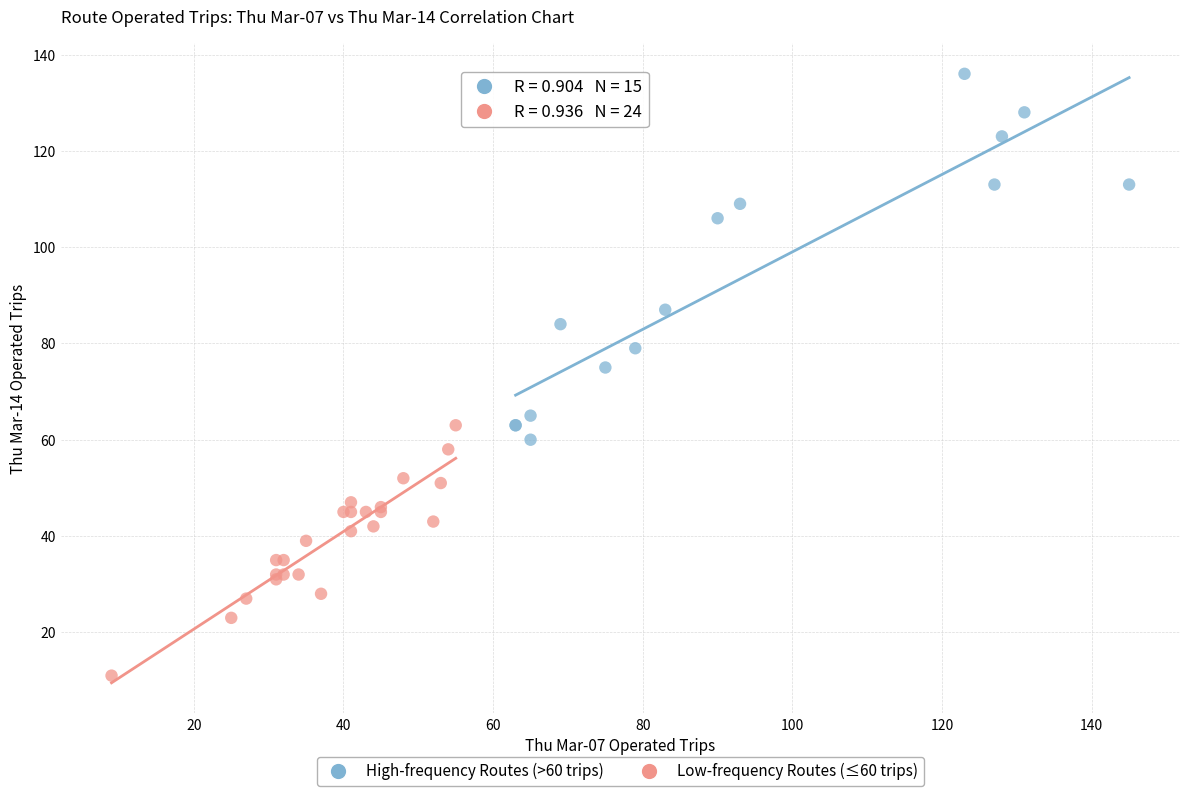

Which series has the widest spread of Y values?

High-frequency Routes (>60 trips)